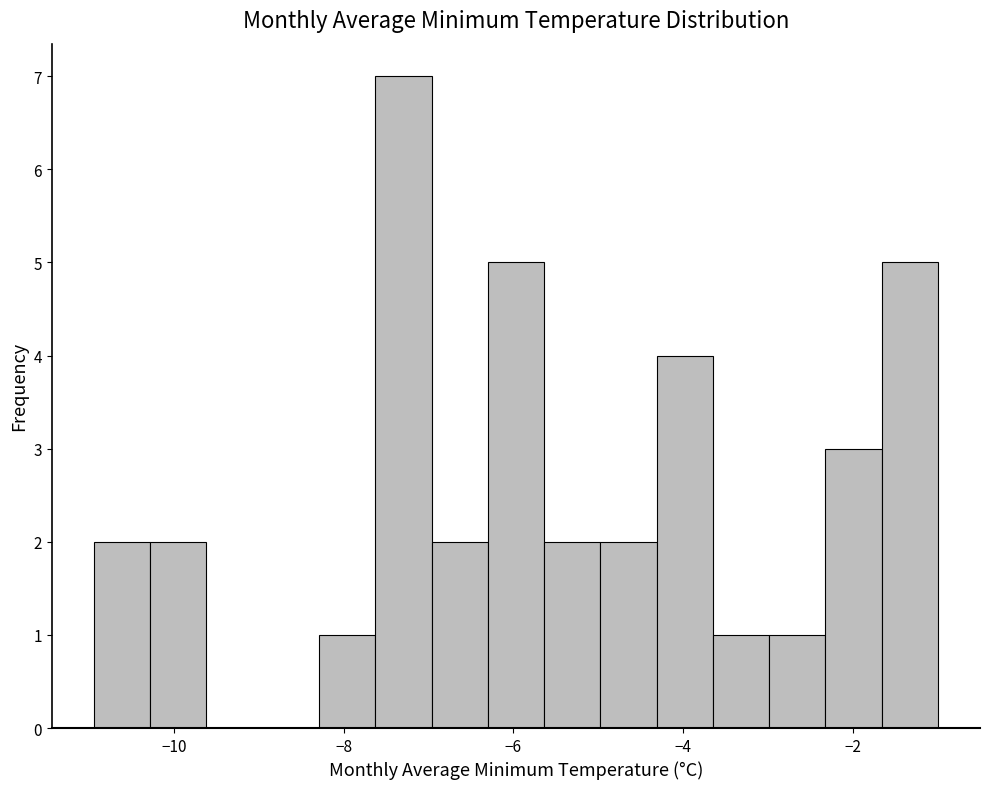

Around what value on the x-axis is the tallest bar? Give the approximate position of its centre, as read against the axis.

-7.2